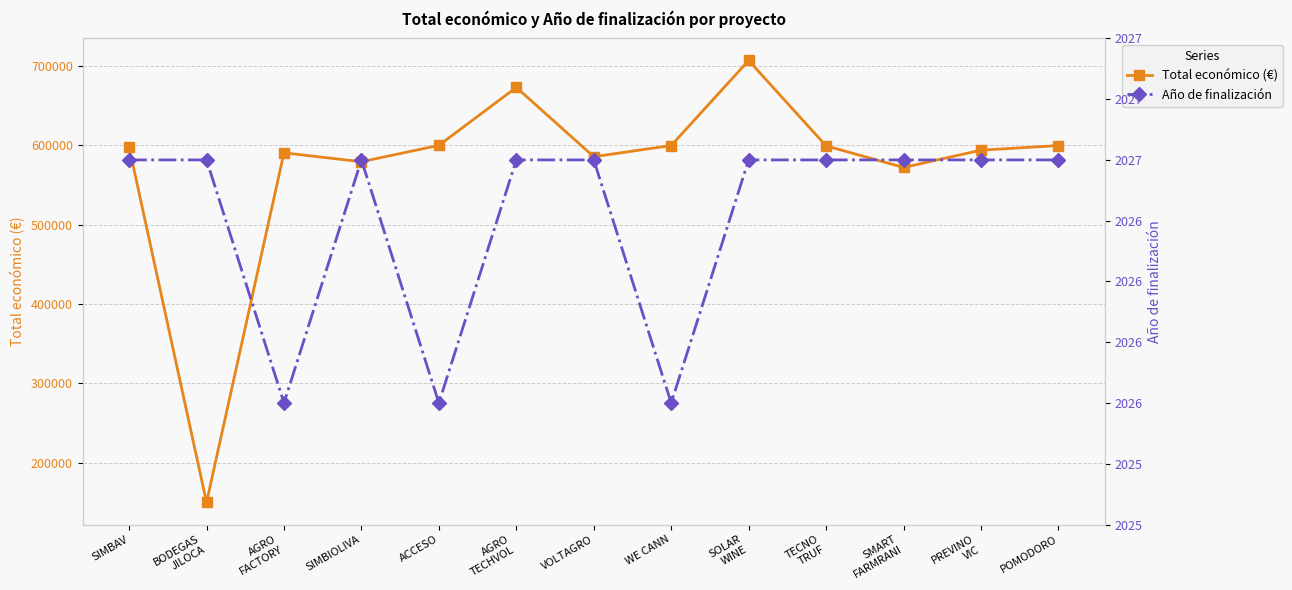

Count the number of categories in the chart.

13